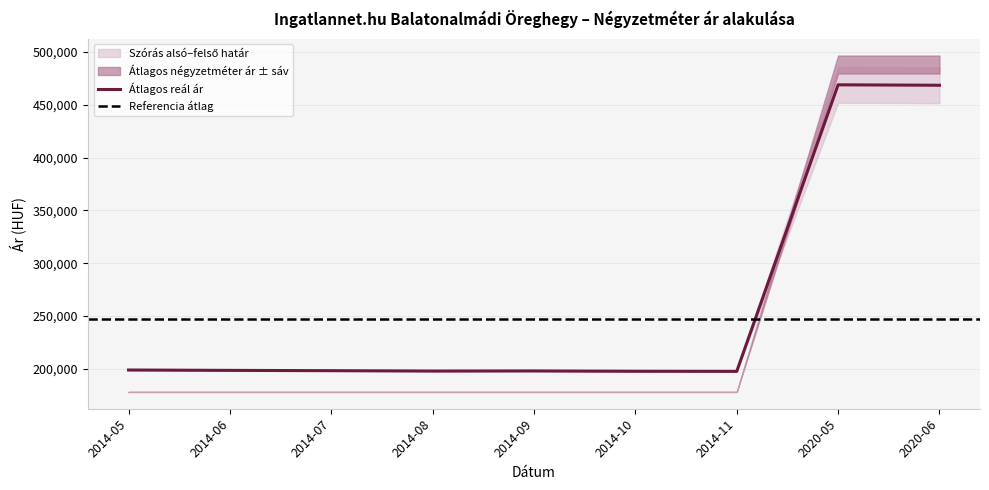

How many distinct data groups are displayed?

4